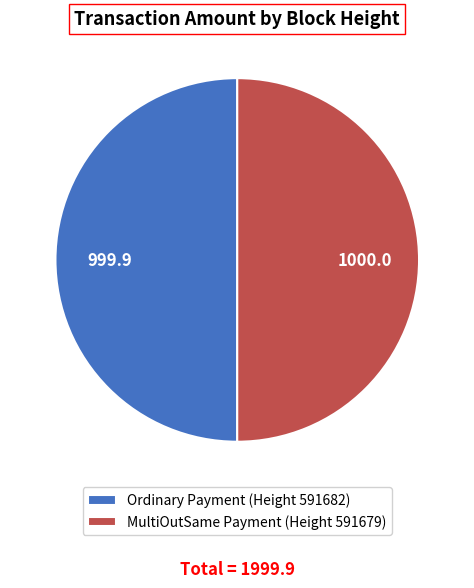

How many slices are in this pie chart?

2